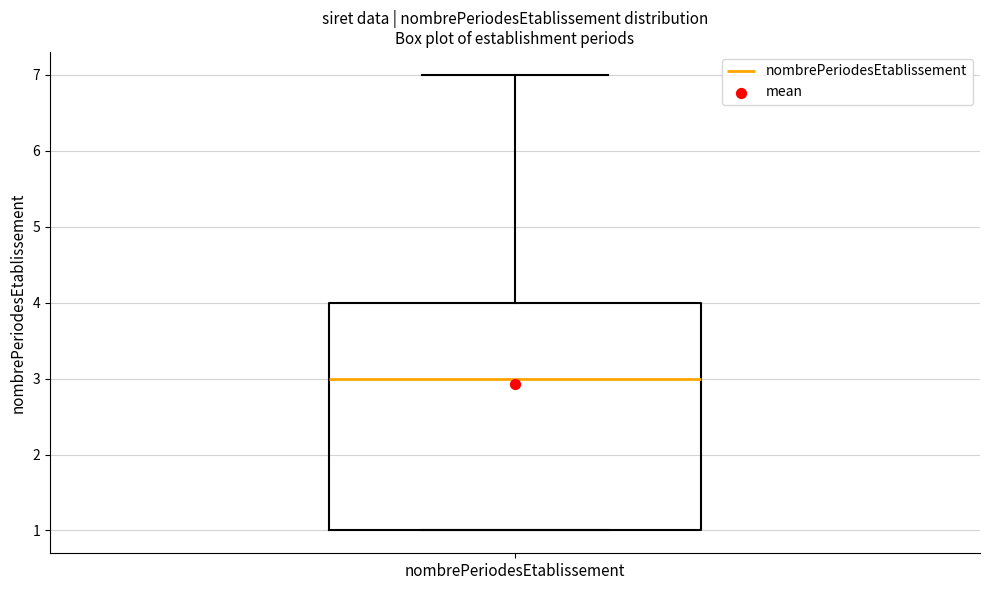

Where is the lower edge of the box for nombrePeriodesEtablissement on the y-axis? The values are not printed on the chart, so give them approximately, as read against the axis.

1